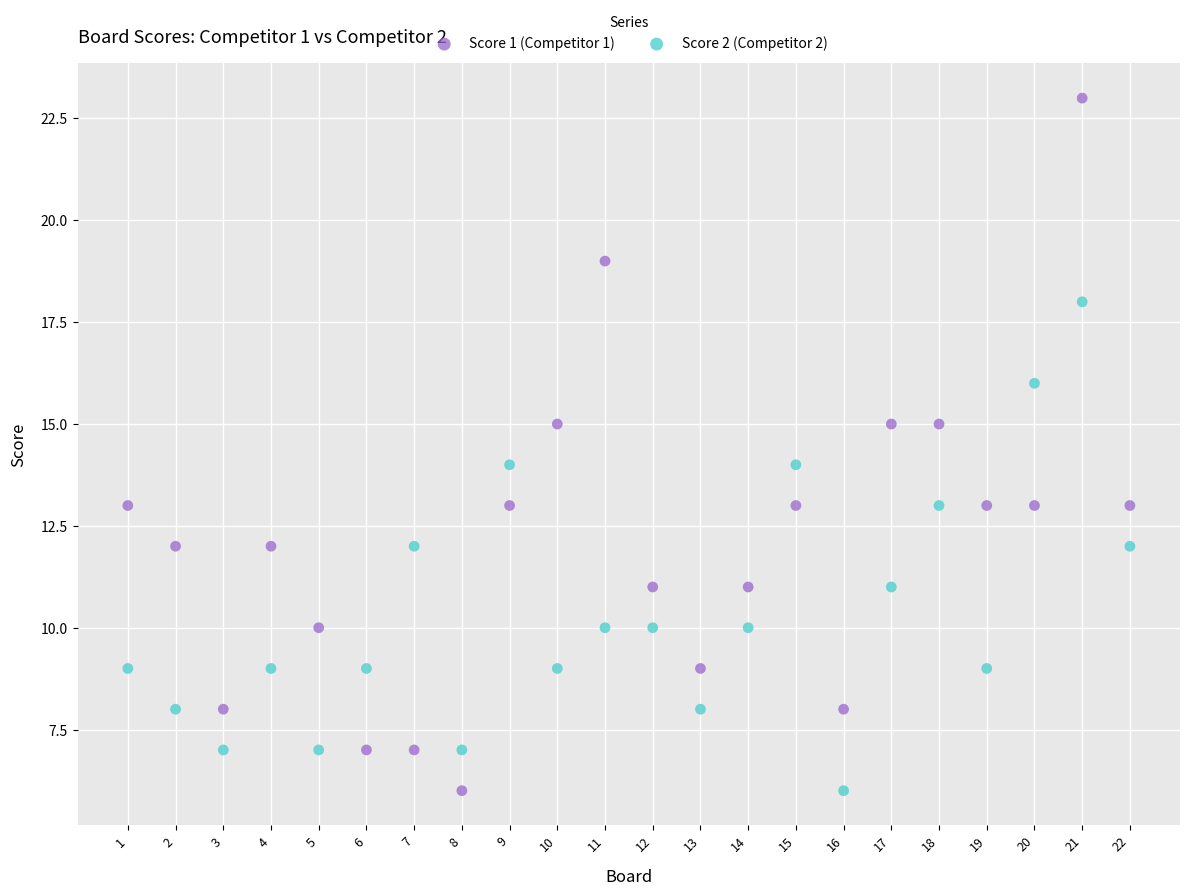

Which series has the widest spread of Y values?

Score 1 (Competitor 1)